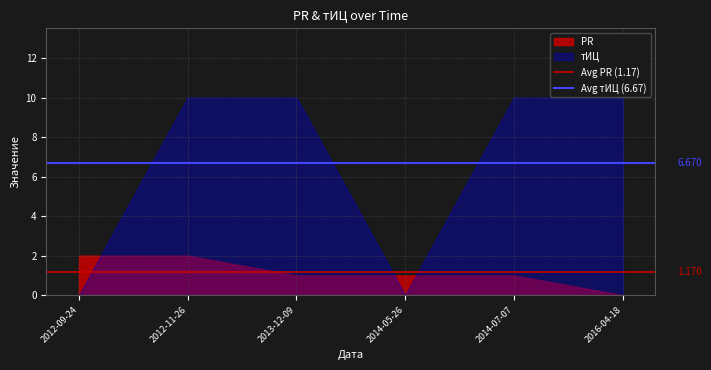

What value does the Avg тИЦ (6.67) series have at 2012-11-26?

6.7